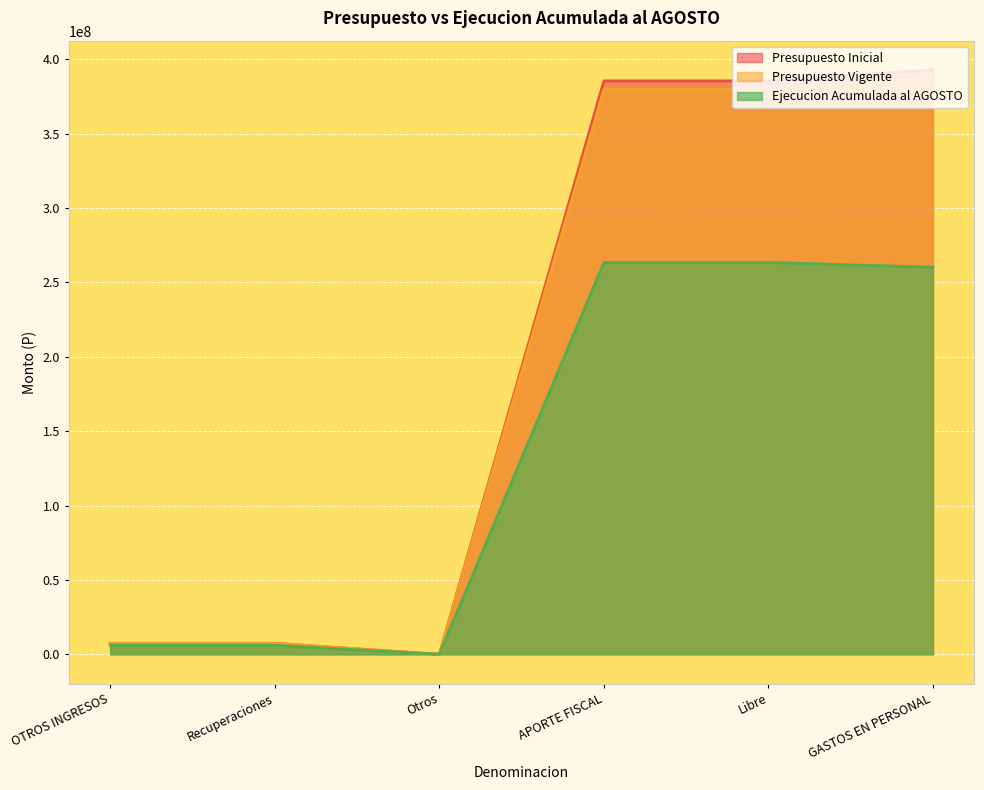

At which category does the chart reach its peak across all series?

GASTOS EN PERSONAL